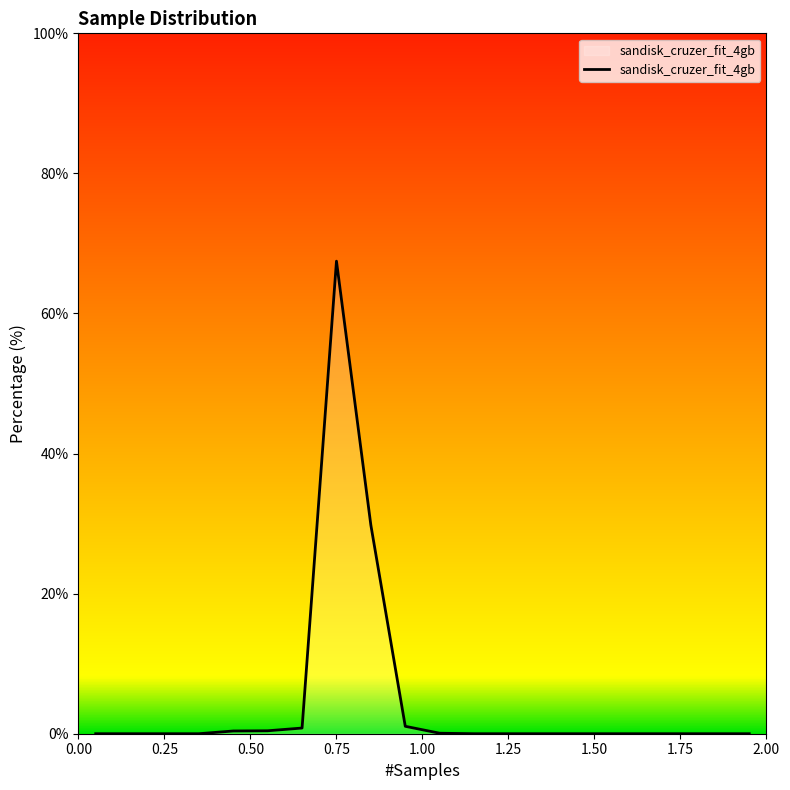

What is the average value?

5.0